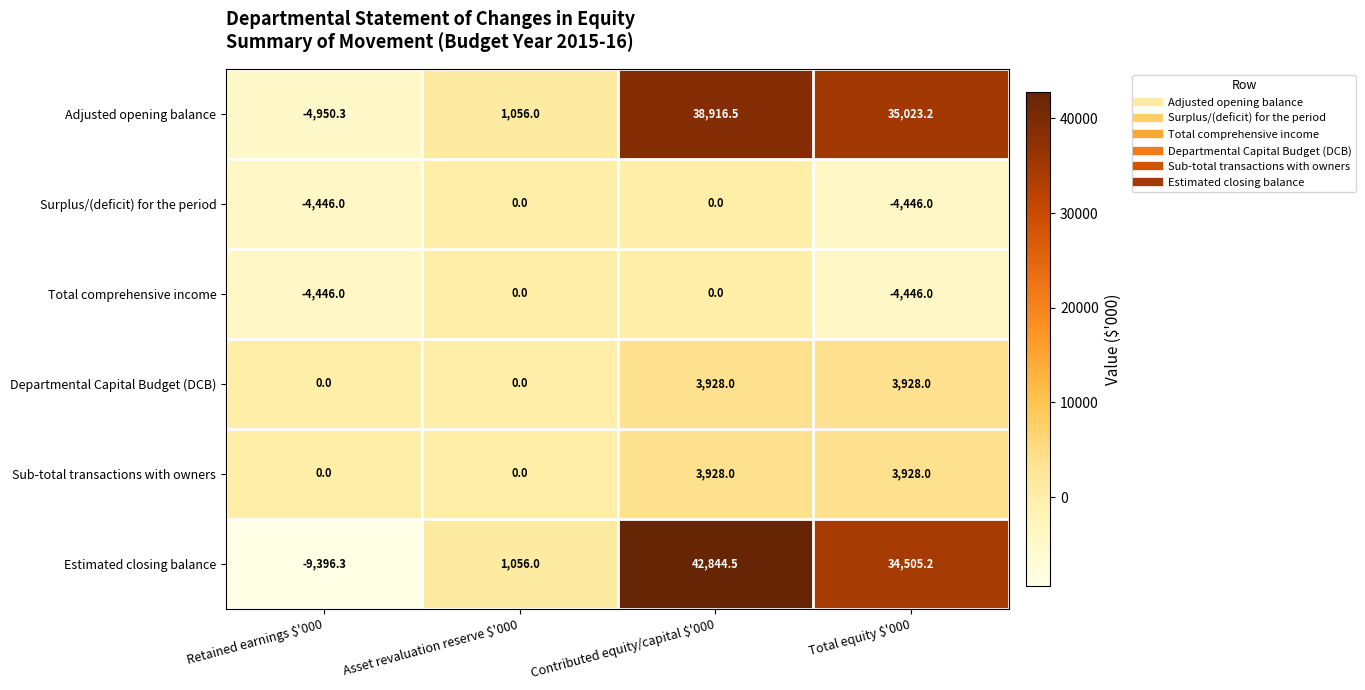

Which category has the lowest value across all series?

Retained earnings $'000